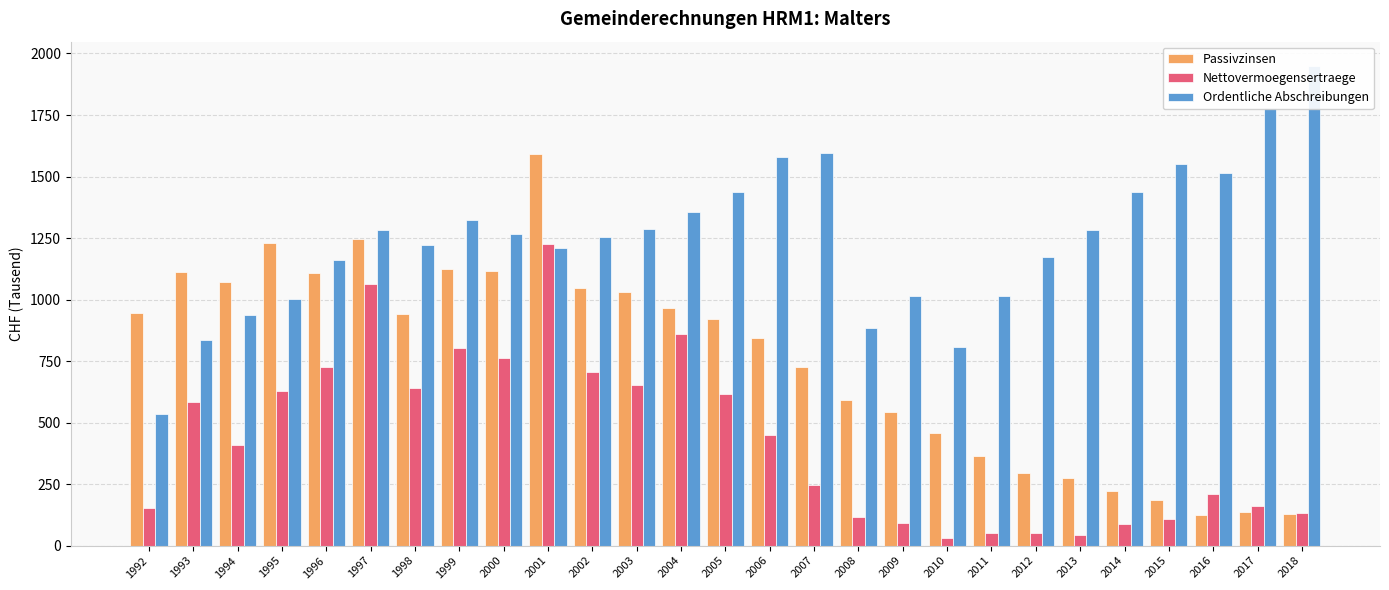

At which category is the sum across all series the highest?

2001